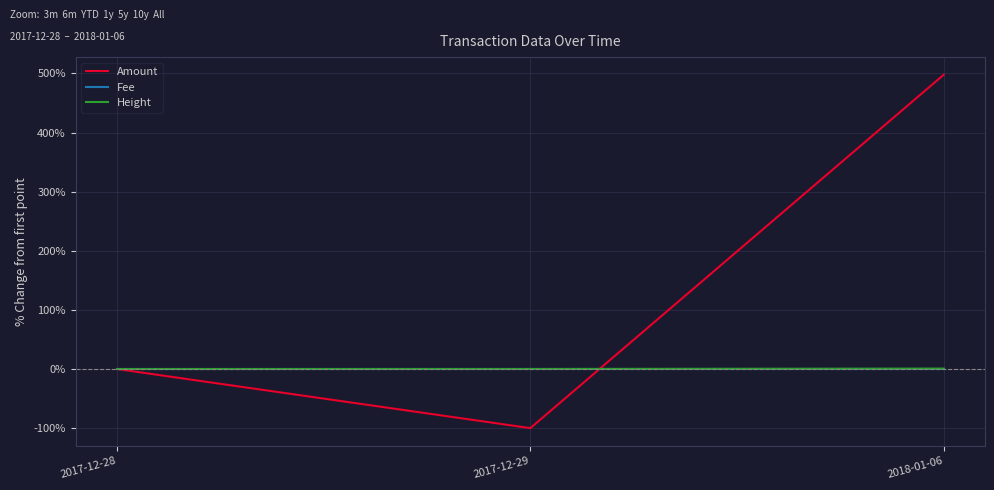

Rank the categories by Amount value from lowest to highest.

2017-12-29, 2017-12-28, 2018-01-06